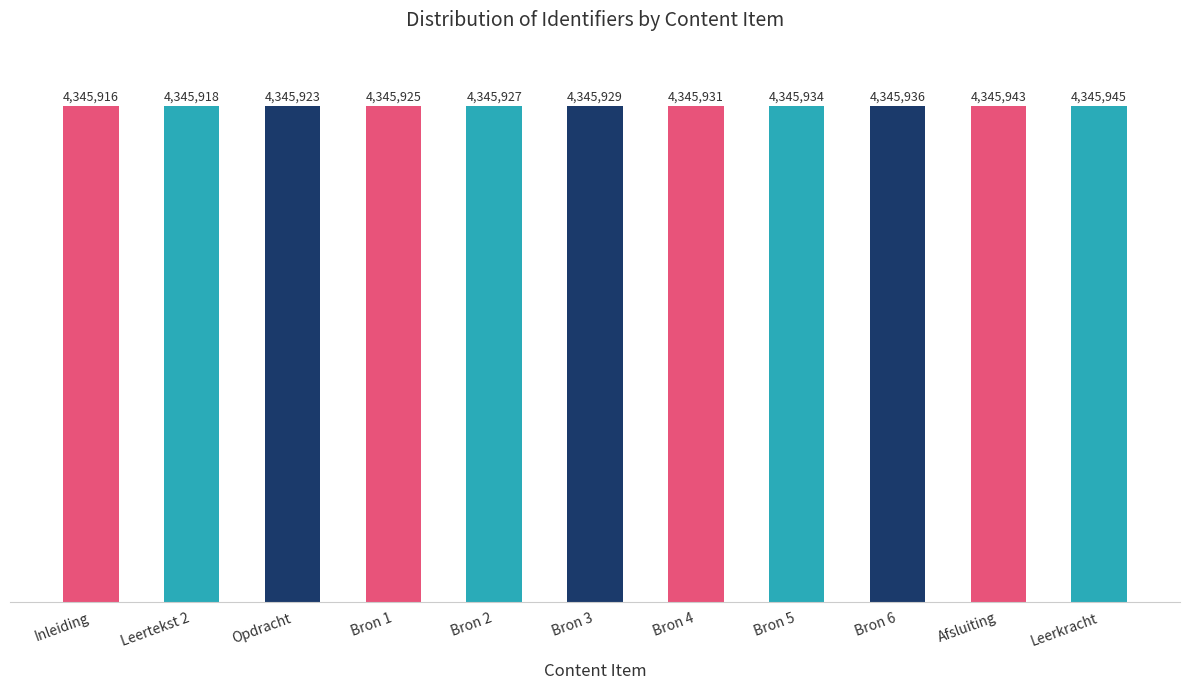

What is the label of the 1st bar from the left?

Inleiding